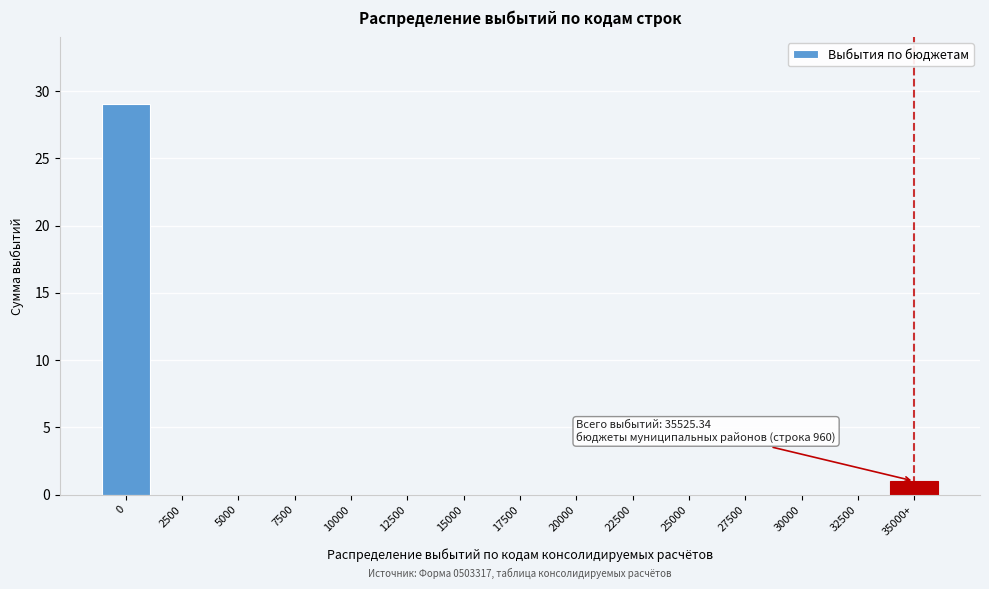

Reading left to right, list all the values displayed in this chart.

0=29	2500=0	5000=0	7500=0	10000=0	12500=0	15000=0	17500=0	20000=0	22500=0	25000=0	27500=0	30000=0	32500=0	35000+=1